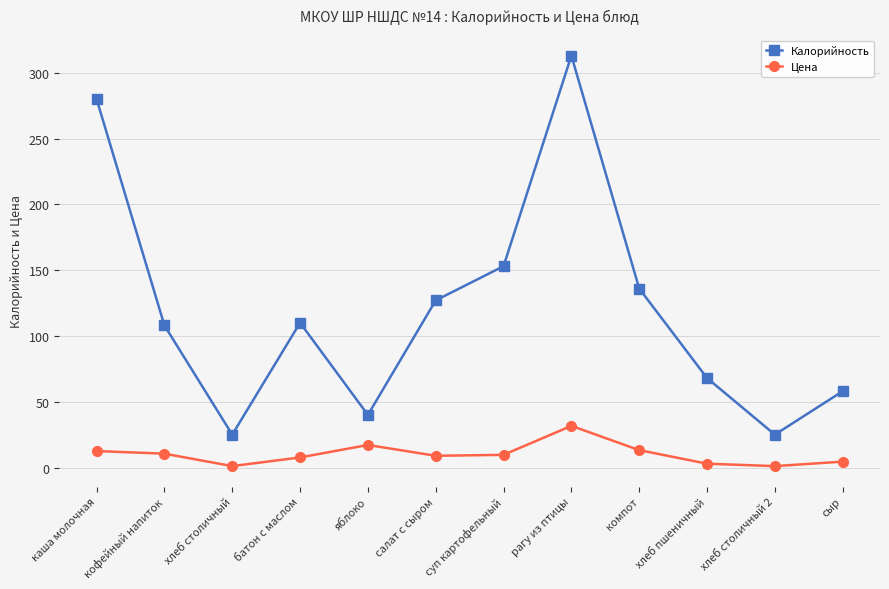

What is the highest value of the Калорийность series?

313.0